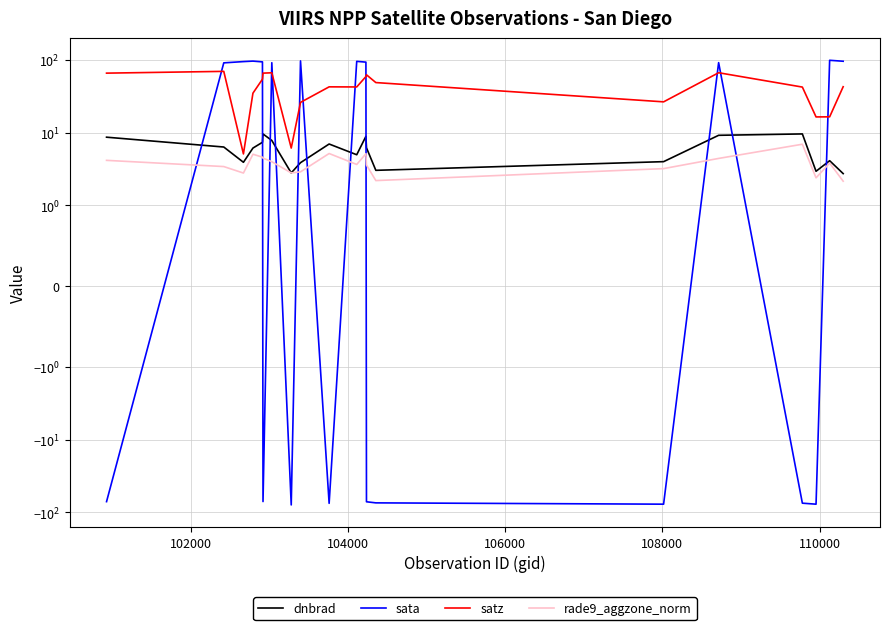

True or false: satz has more than 0 interior local peaks.

True